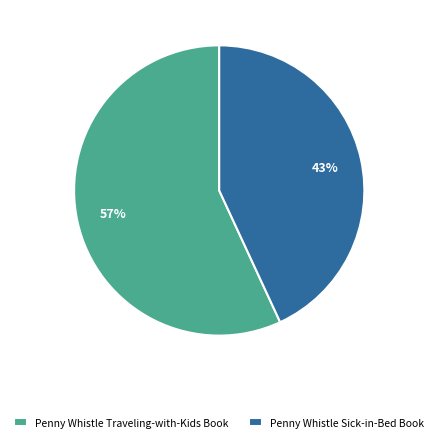

What is the largest slice in the pie chart?

Penny Whistle Traveling-with-Kids Book